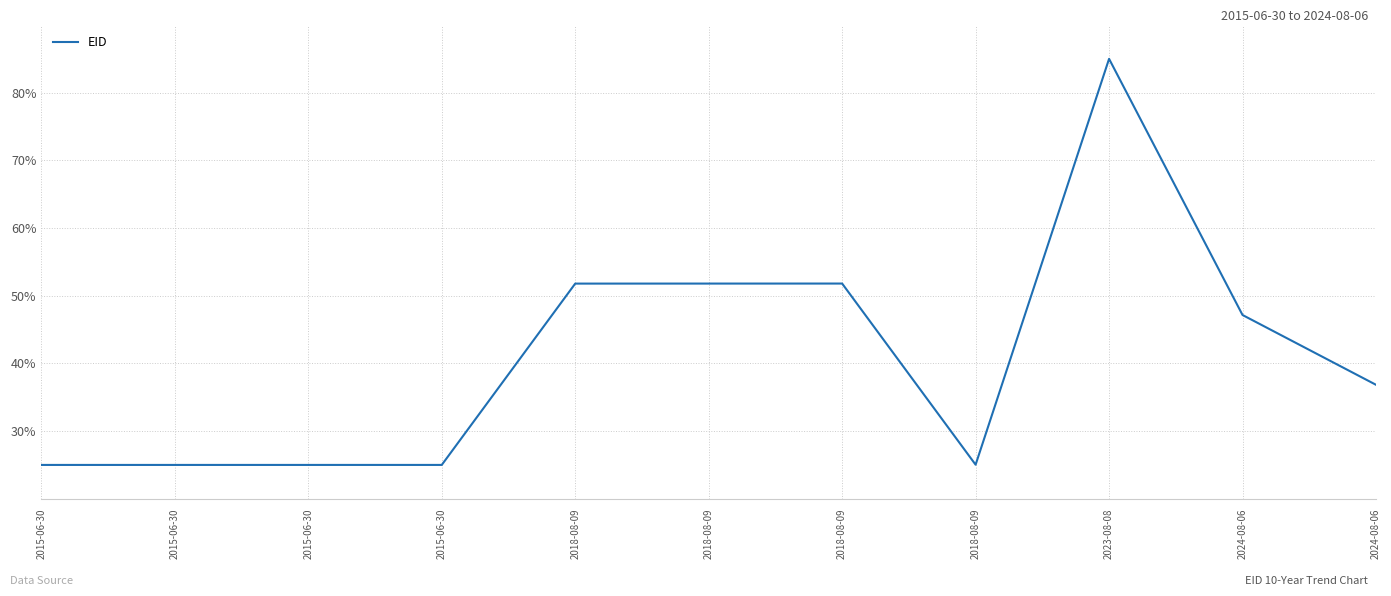

Rank the categories by value from lowest to highest.

2015-06-30, 2015-06-30, 2015-06-30, 2015-06-30, 2018-08-09, 2024-08-06, 2024-08-06, 2018-08-09, 2018-08-09, 2018-08-09, 2023-08-08